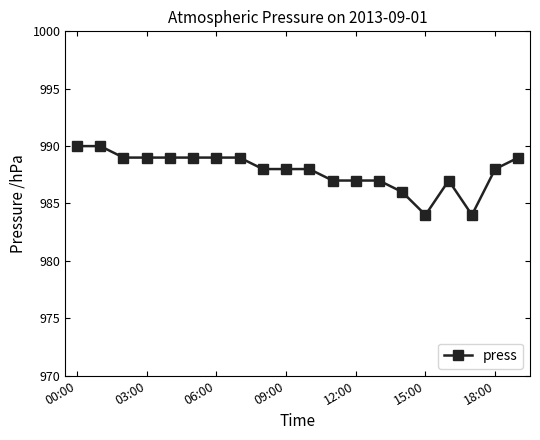

What is the value of the 8th point from the left?

989